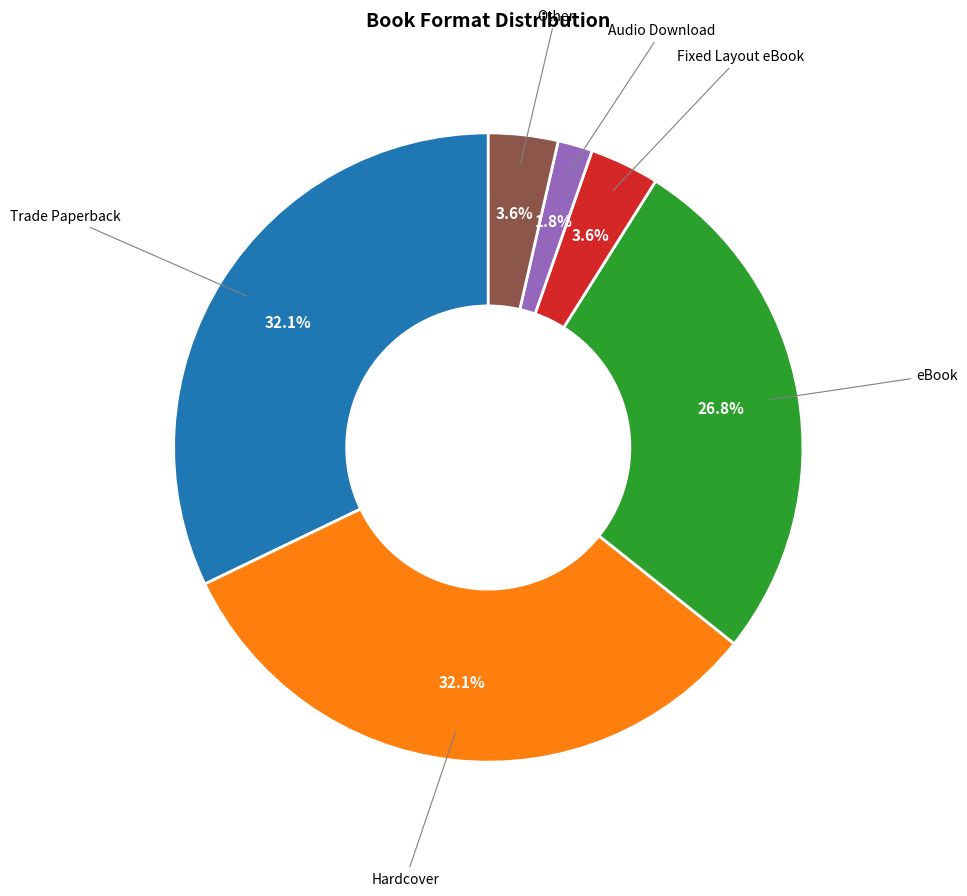

What percentage is the Audio Download slice, to the nearest percent?

2%